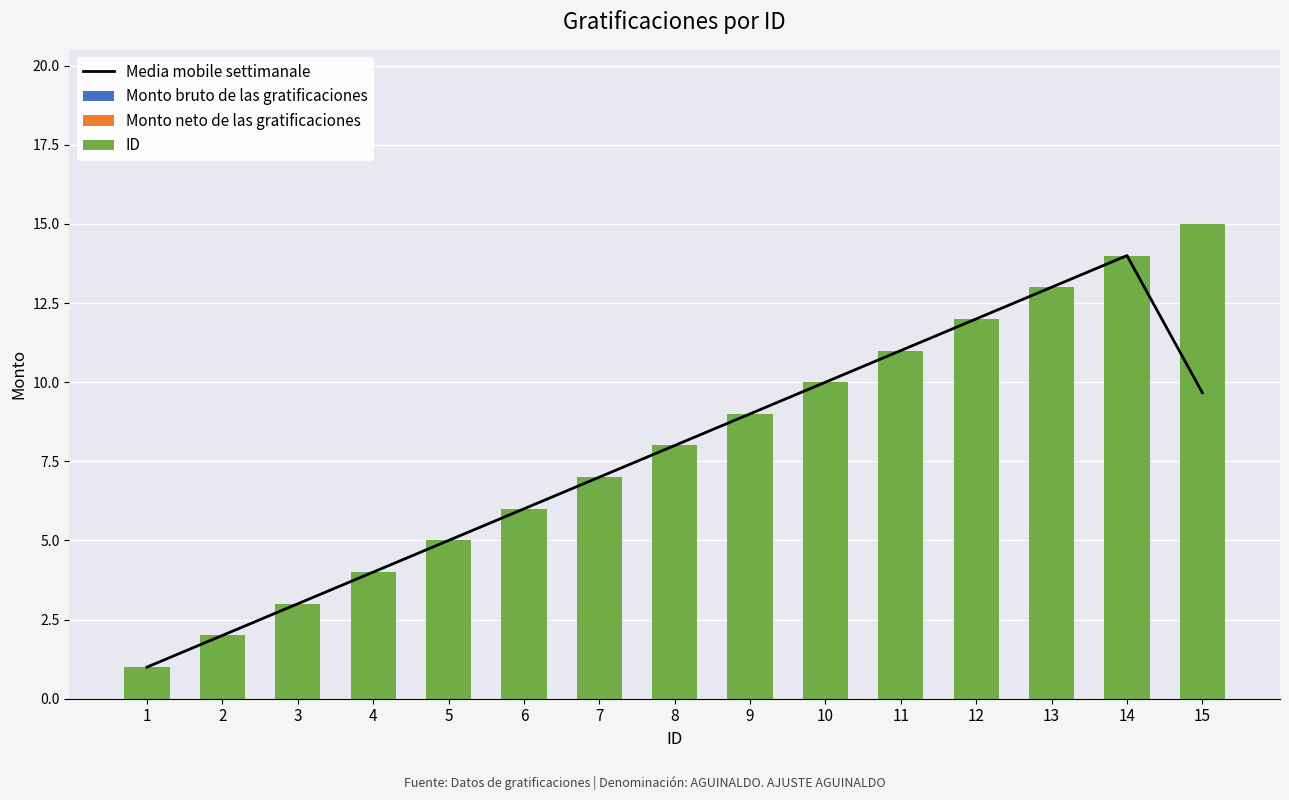

What is the approximate value of ID at 5?

5